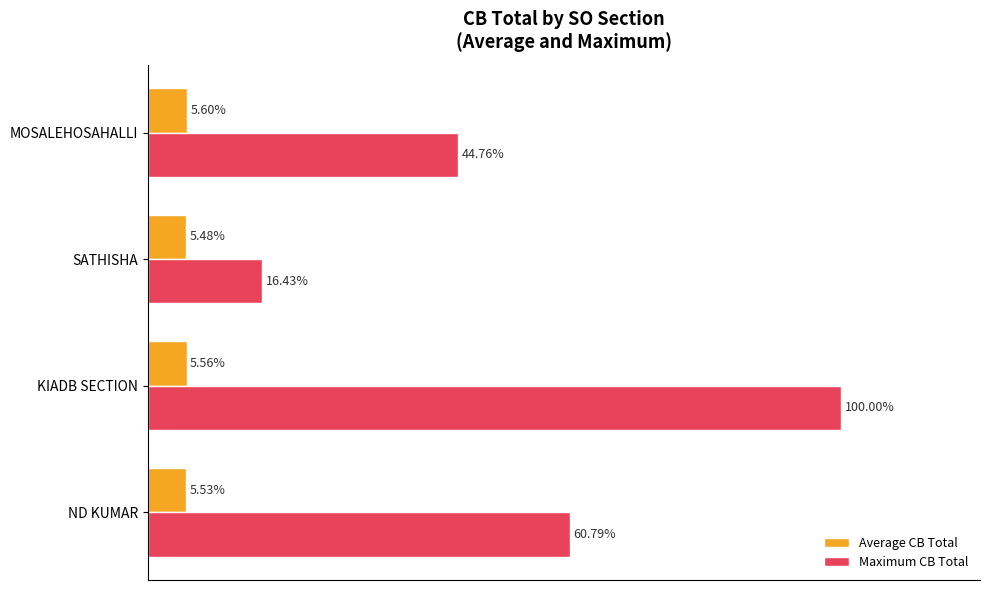

List the series in order of their peak value, highest first.

Maximum CB Total, Average CB Total